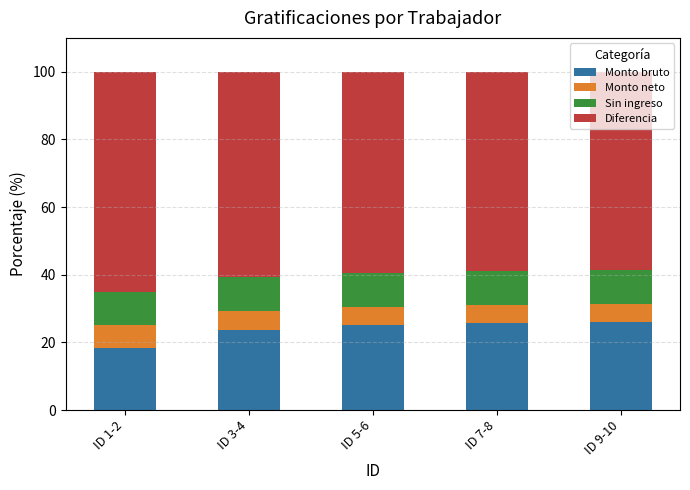

Which category has the lowest value in the Monto bruto series?

ID 1-2